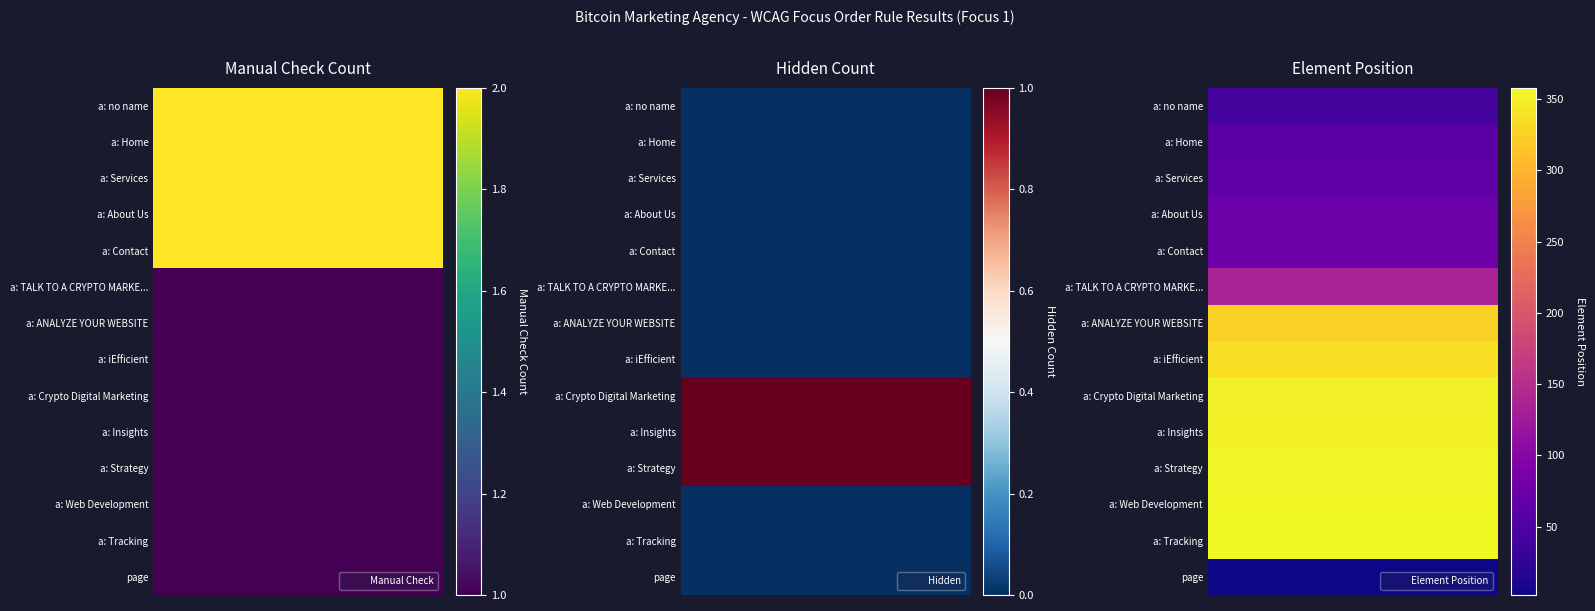

The value of Element Position at a: About Us is 104. True or false?

False